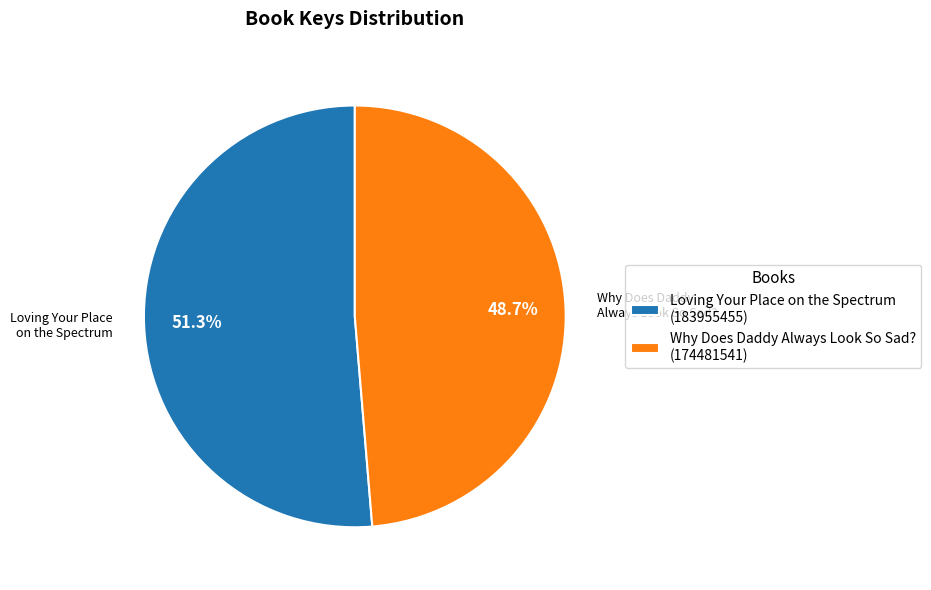

What is the largest slice in the pie chart?

Loving Your Place on the Spectrum